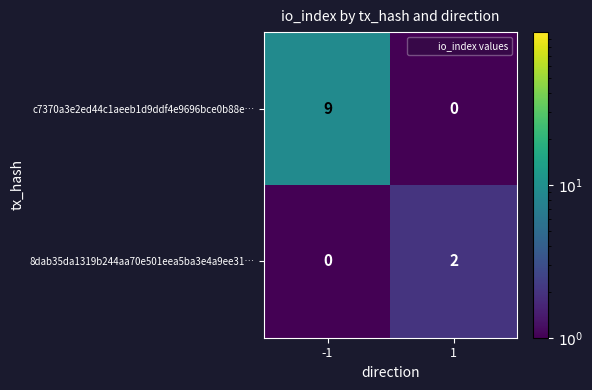

The c7370a3e2ed44c1aeeb1d9ddf4e9696bce0b88e… series shows 9 at -1. True or false?

True